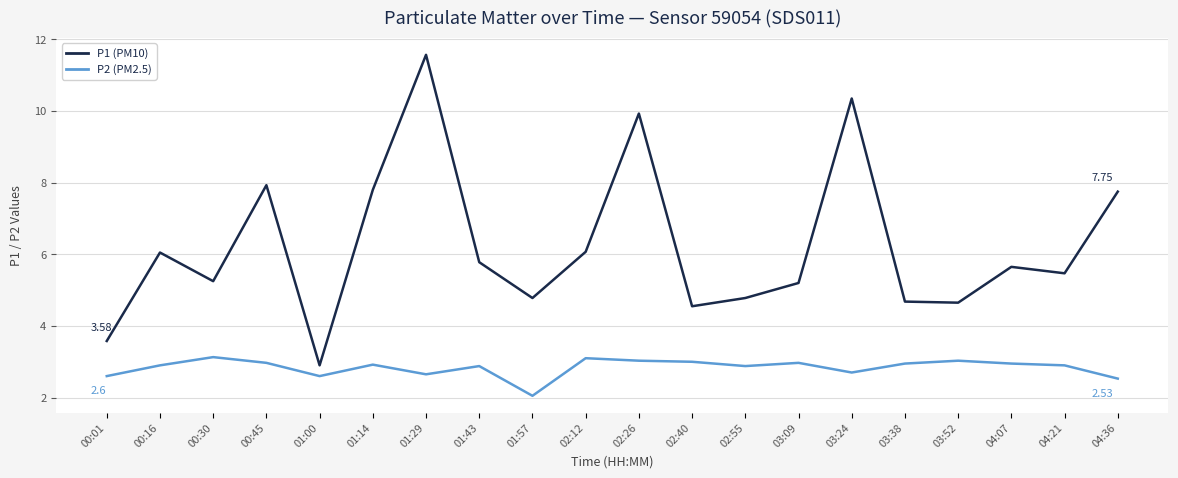

List the series in order of their peak value, lowest first.

P2 (PM2.5), P1 (PM10)